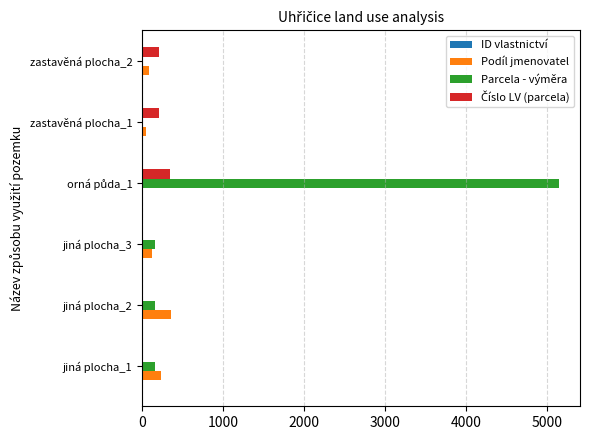

What is the greatest value displayed?

5155